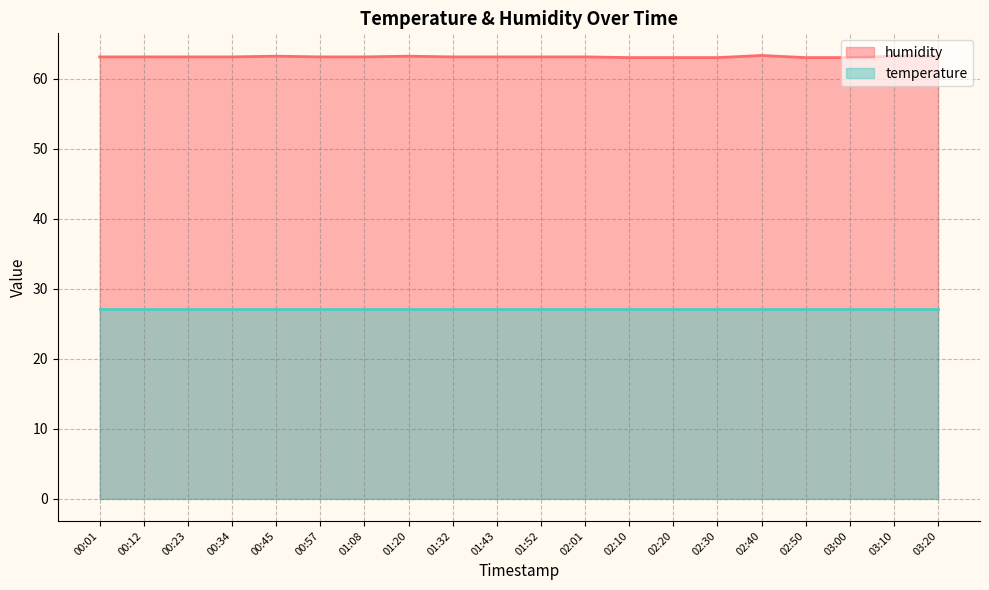

Count the values in the range 63 to 64.

20